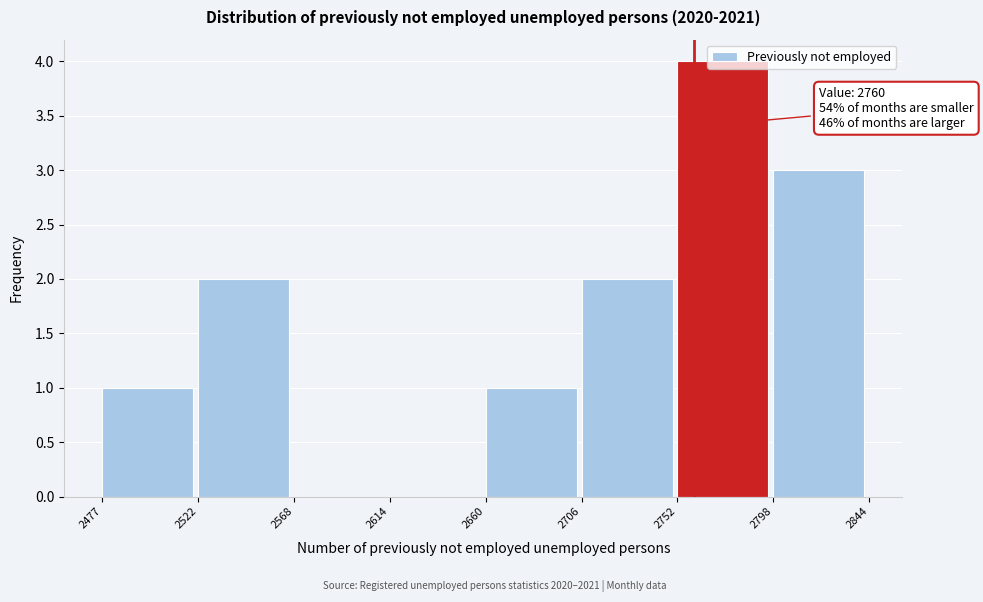

Over which range of the x-axis is the bar tallest?

2752 to 2798